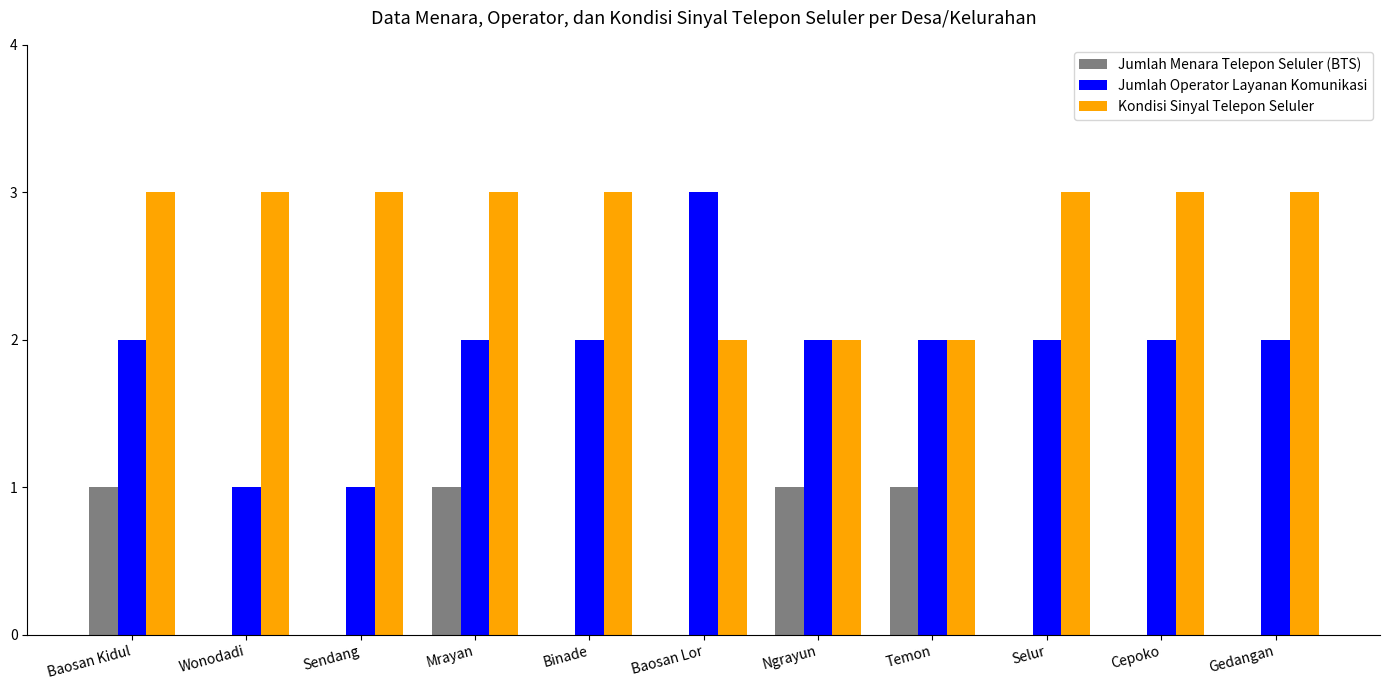

Which series has the largest total across all categories?

Kondisi Sinyal Telepon Seluler